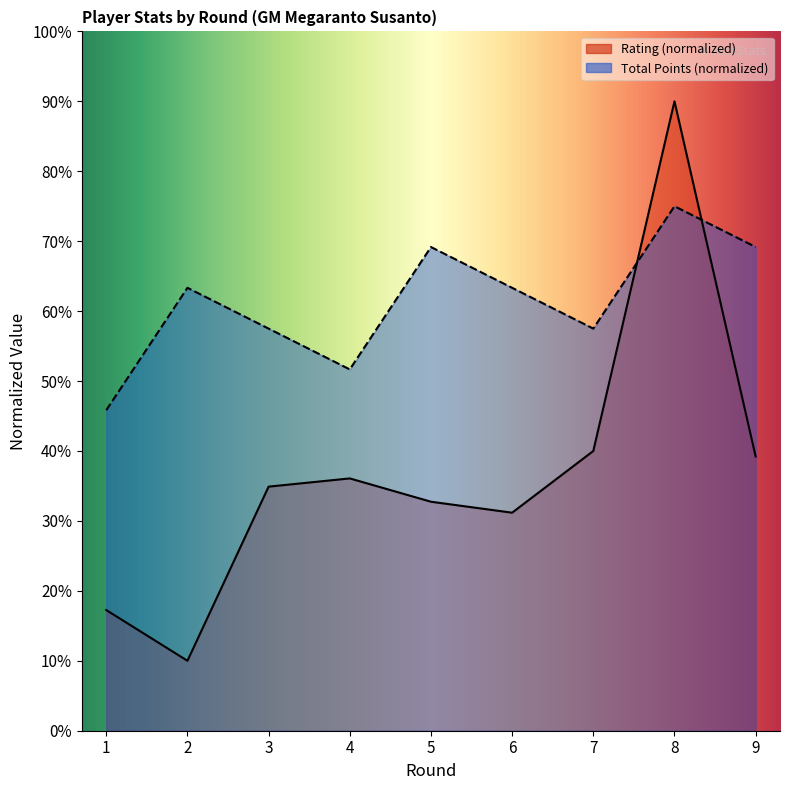

Between 5 and 8, which series saw the biggest shift?

Rating